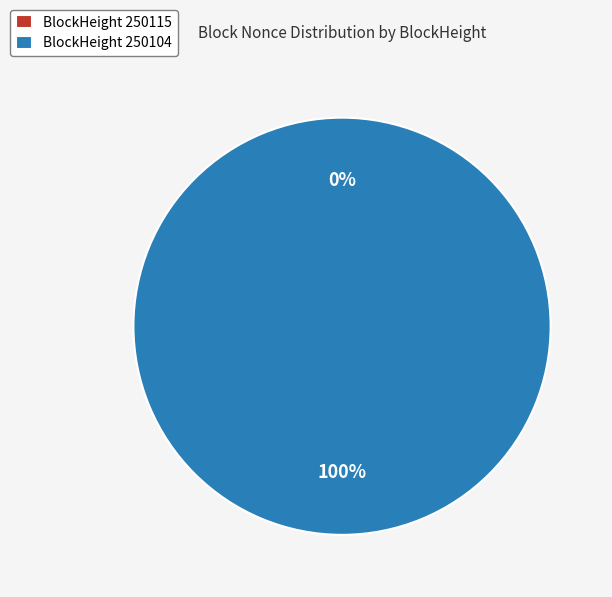

Rank the categories by value from lowest to highest.

250115, 250104